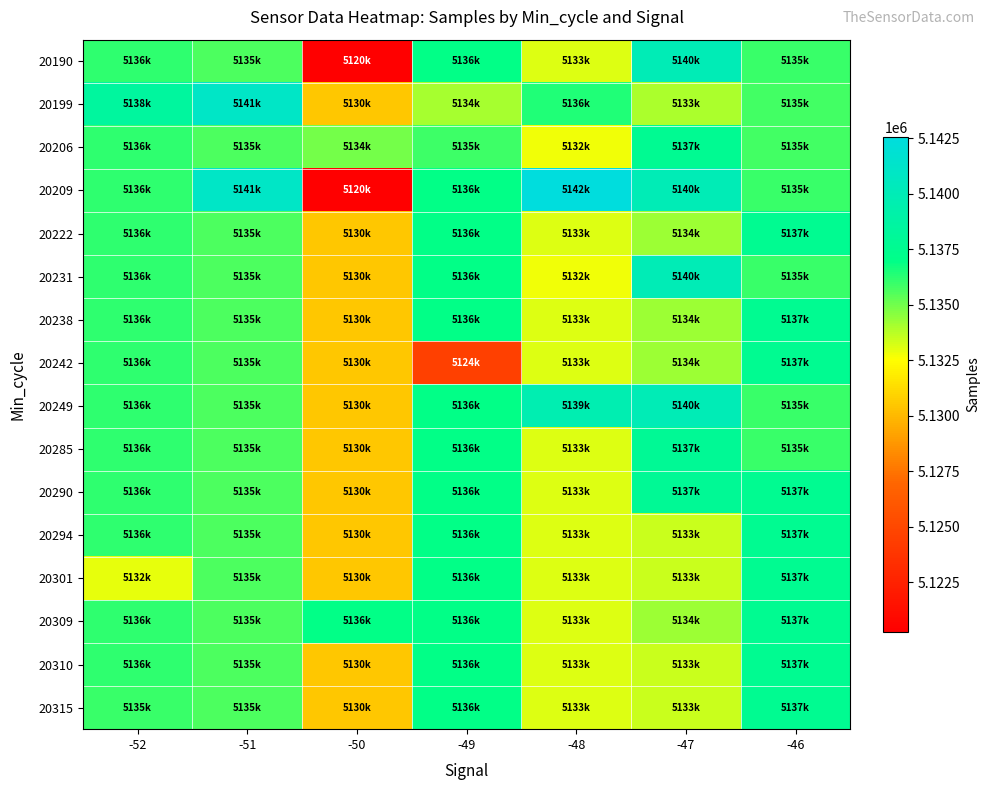

How many data points does each series have?

7